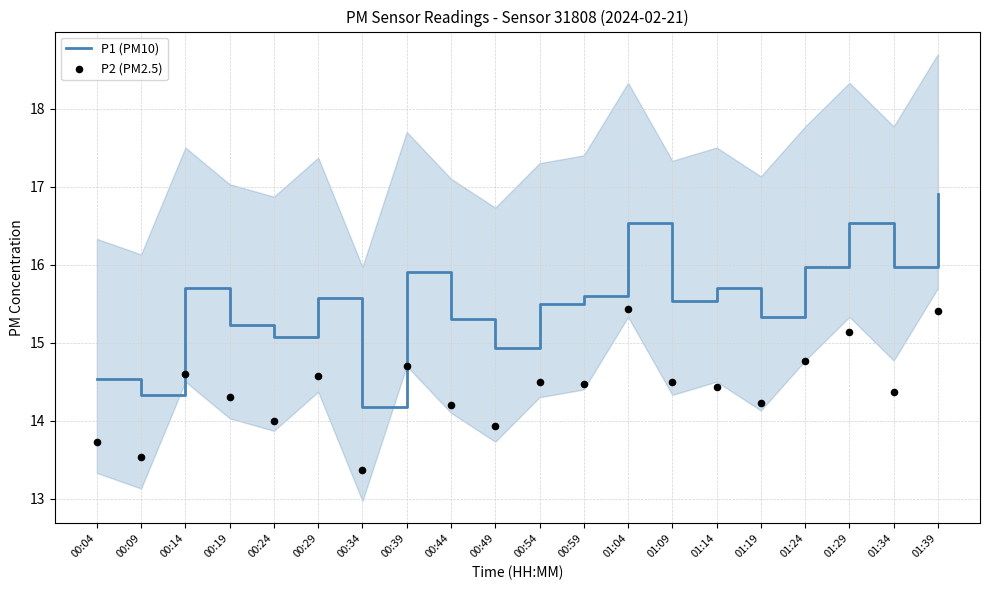

Which series contains the highest Y value?

P1 (PM10)